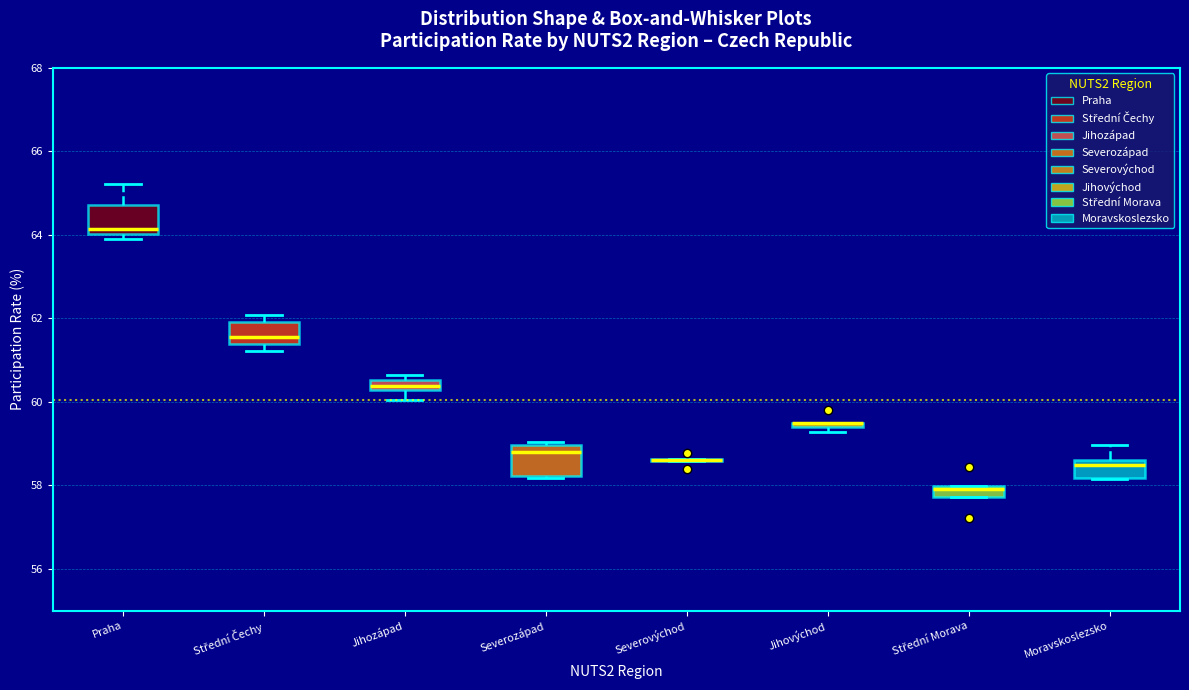

Where is the upper edge of the box for Praha on the y-axis? The values are not printed on the chart, so give them approximately, as read against the axis.

64.8